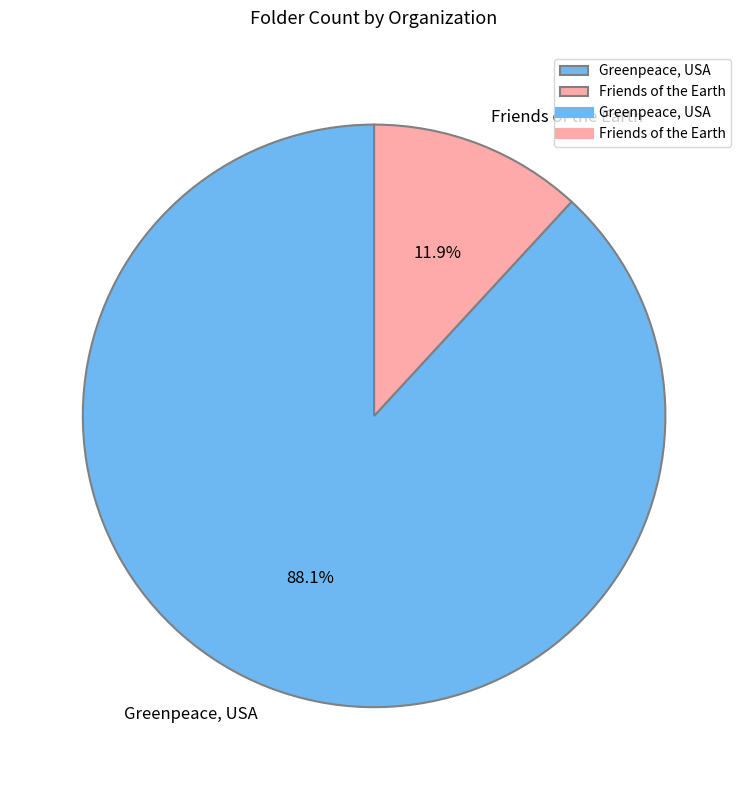

Which category has the biggest portion of the pie?

Greenpeace, USA